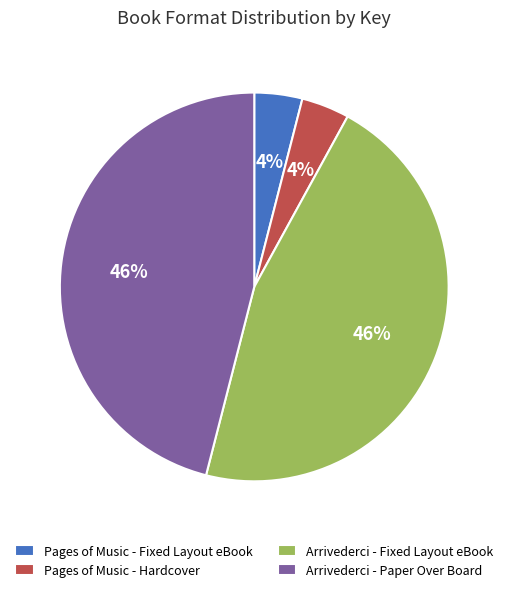

What is the ratio of the value at Arrivederci - Paper Over Board to the value at Pages of Music - Hardcover?

11.5